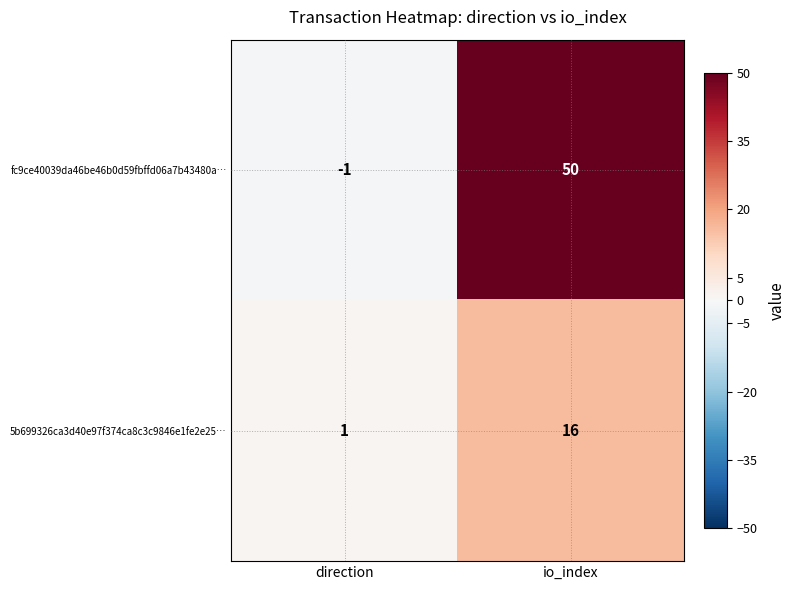

Which series has the largest total across all categories?

fc9ce40039da46be46b0d59fbffd06a7b43480a…